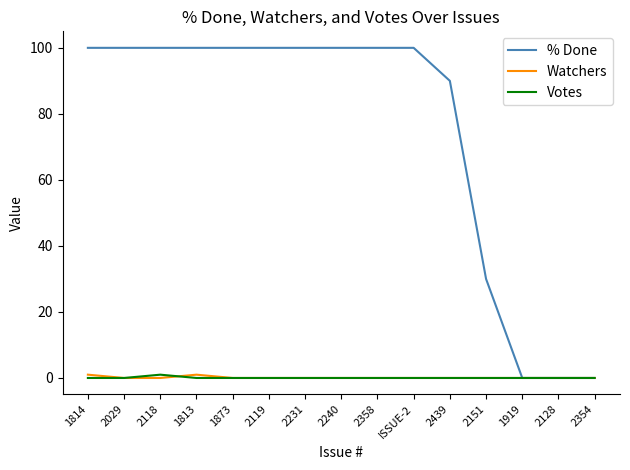

Count the number of data series in this chart.

3